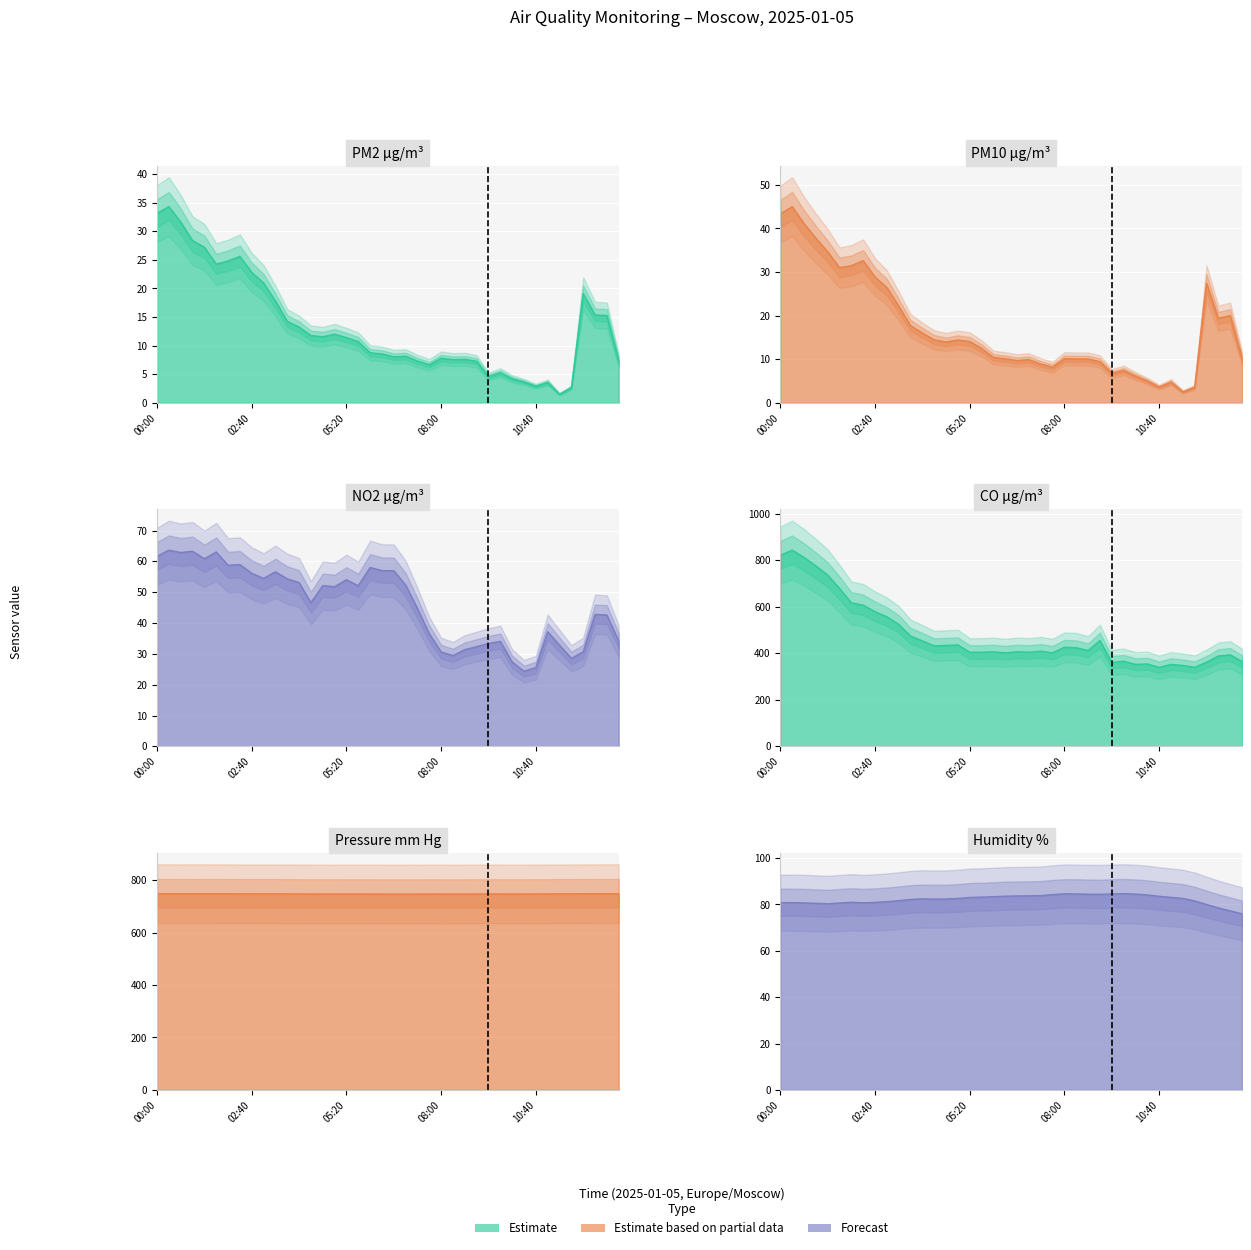

The PM10 series shows 61.4 at PRESSURE. True or false?

False